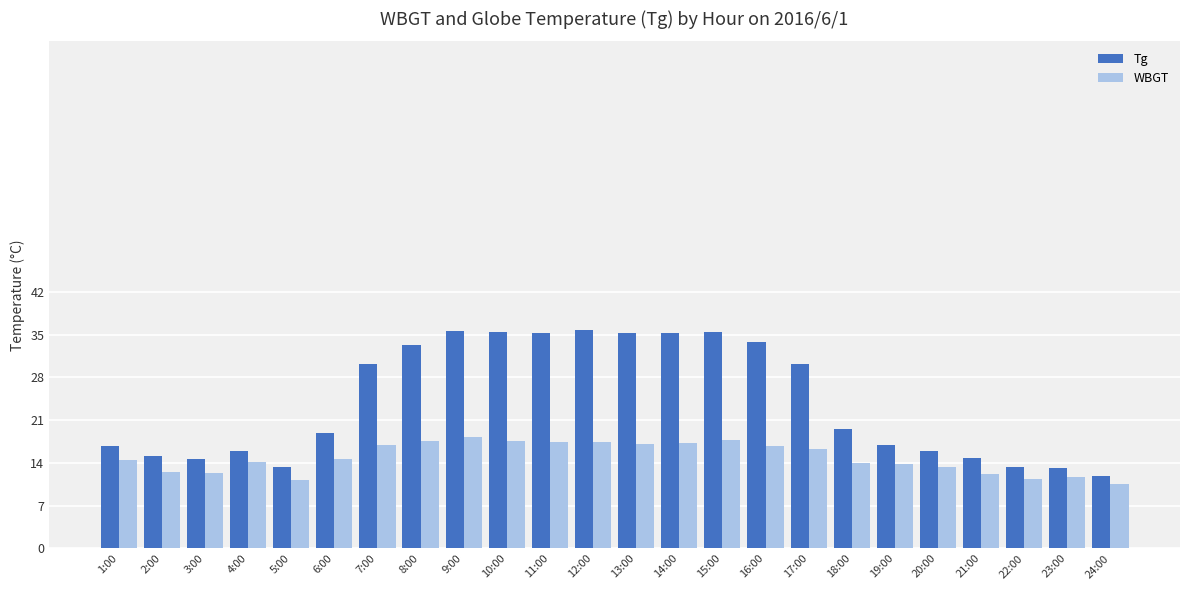

Which series has the widest spread of values?

Tg